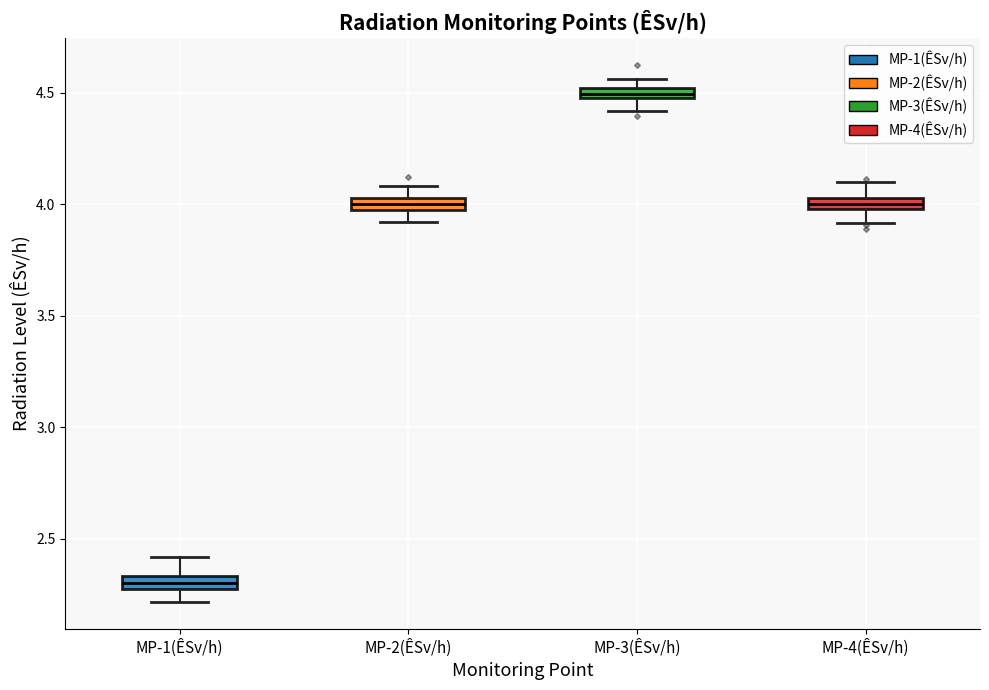

Where is the upper edge of the box for MP-3(ÊSv/h) on the y-axis? The values are not printed on the chart, so give them approximately, as read against the axis.

4.50